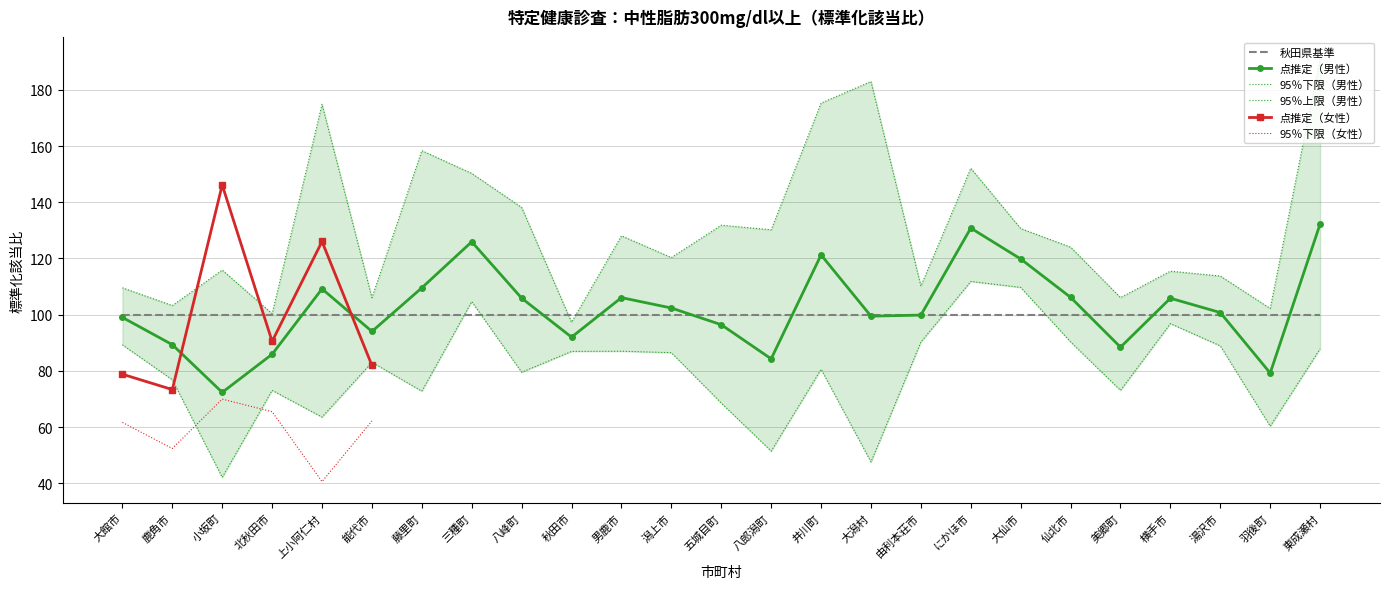

Read the 点推定（男性） value at 三種町.

125.9